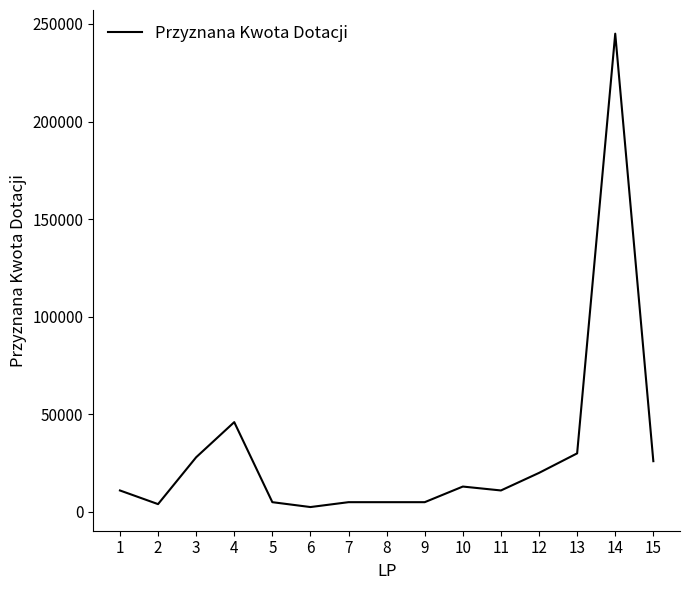

What is the smallest value displayed?

2500